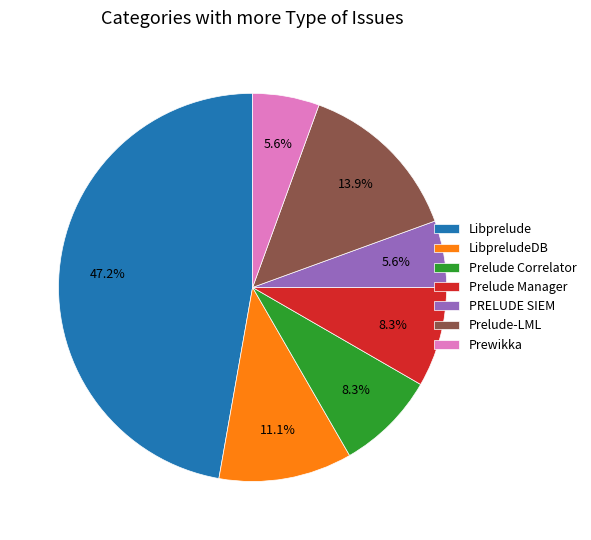

To the nearest percent, what percentage of the pie is Prelude Manager?

8%